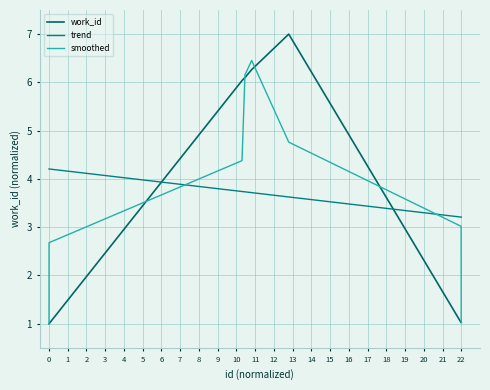

How many categories are shown in the chart?

10